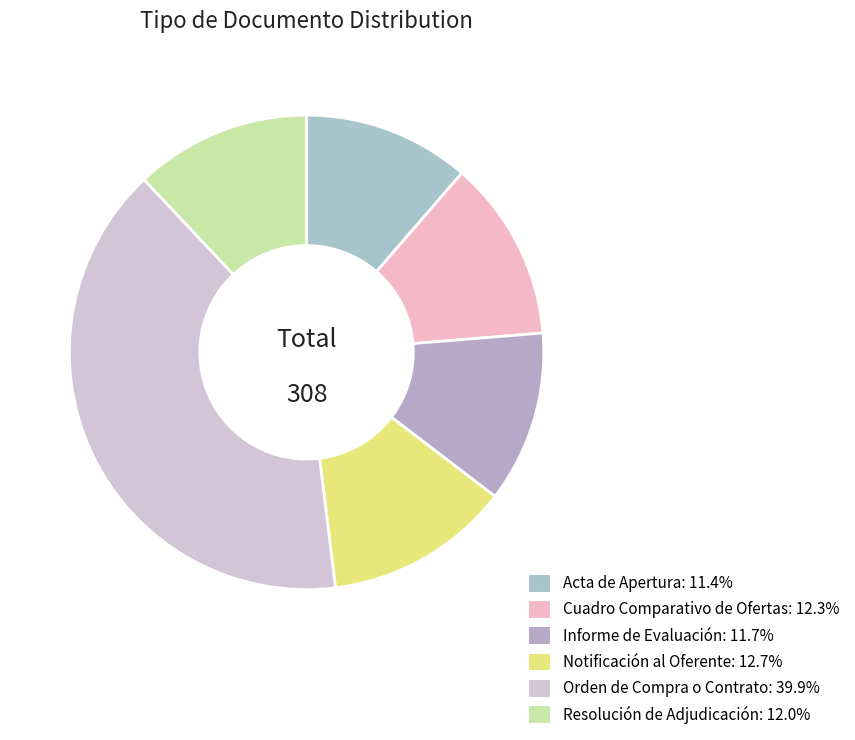

Is Resolución de Adjudicación the majority of the pie?

No